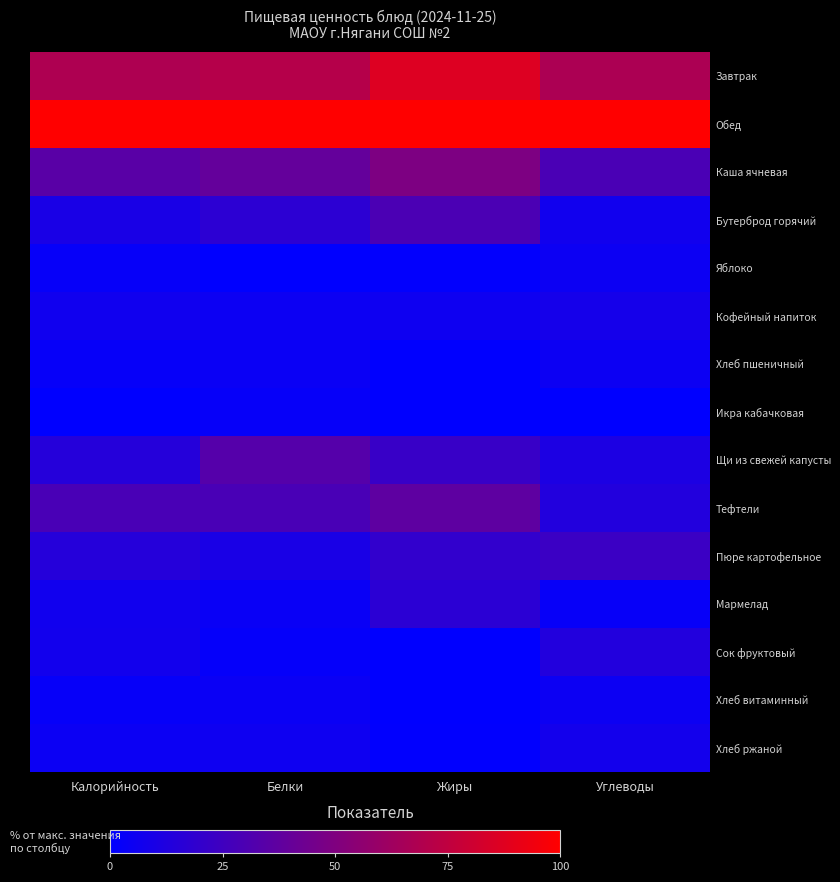

Which has a higher value, Жиры or Белки?

Жиры